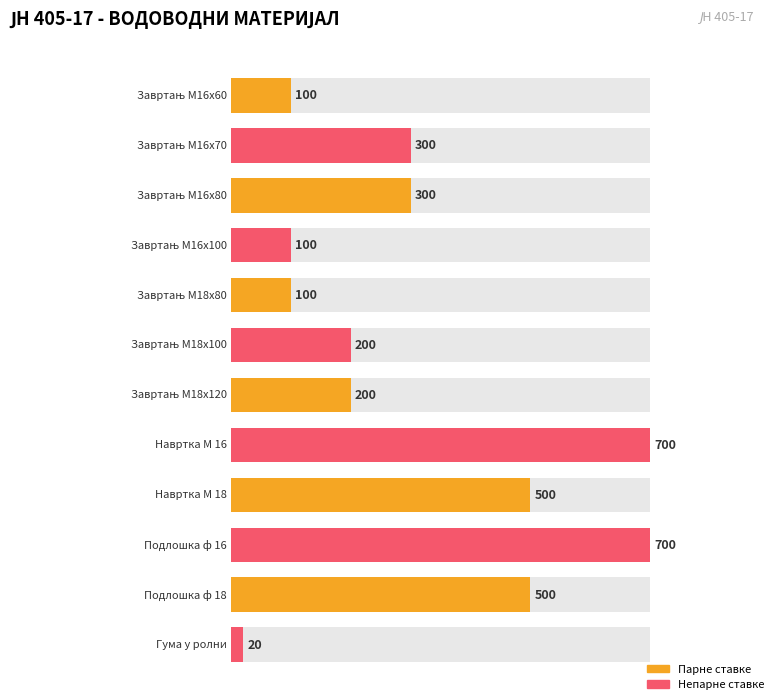

Rank the categories by value from lowest to highest.

Гума у ролни, Завртањ М16х60, Завртањ М16х100, Завртањ М18х80, Завртањ М18х100, Завртањ М18х120, Завртањ М16х70, Завртањ М16х80, Навртка М 18, Подлошка ф 18, Навртка М 16, Подлошка ф 16